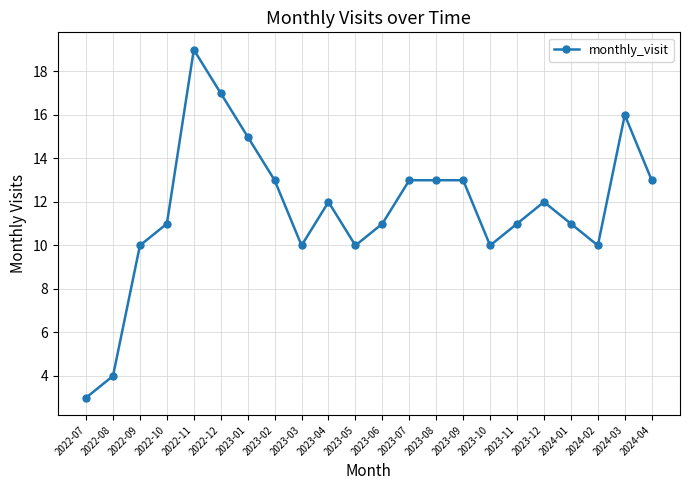

What is the label of the 14th point from the left?

2023-08